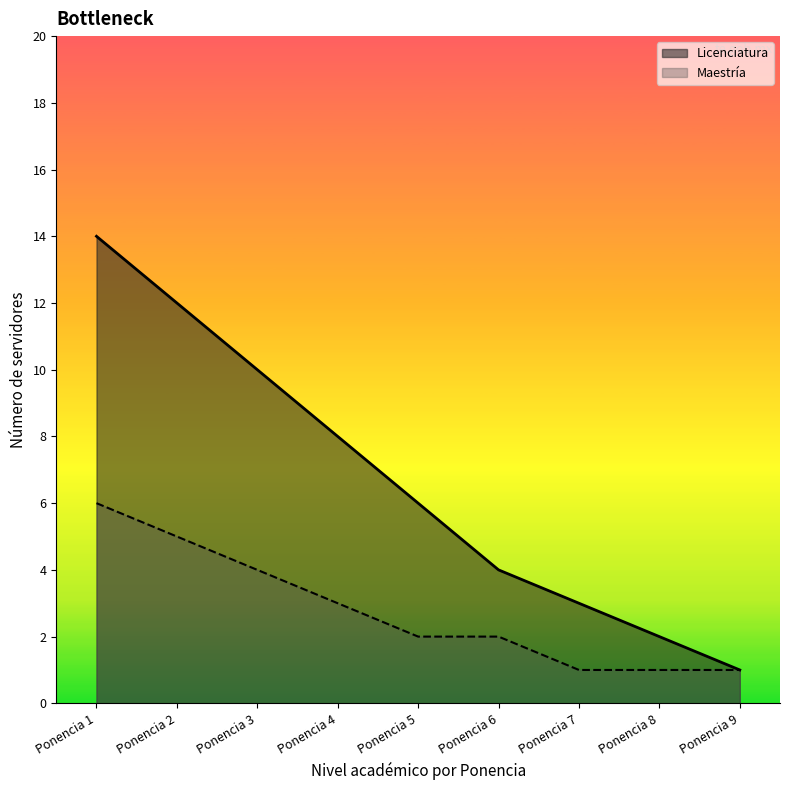

Reading left to right, transcribe all the data shown in this chart.

Licenciatura: 14	12	10	8	6	4	3	2	1
Maestría: 6	5	4	3	2	2	1	1	1